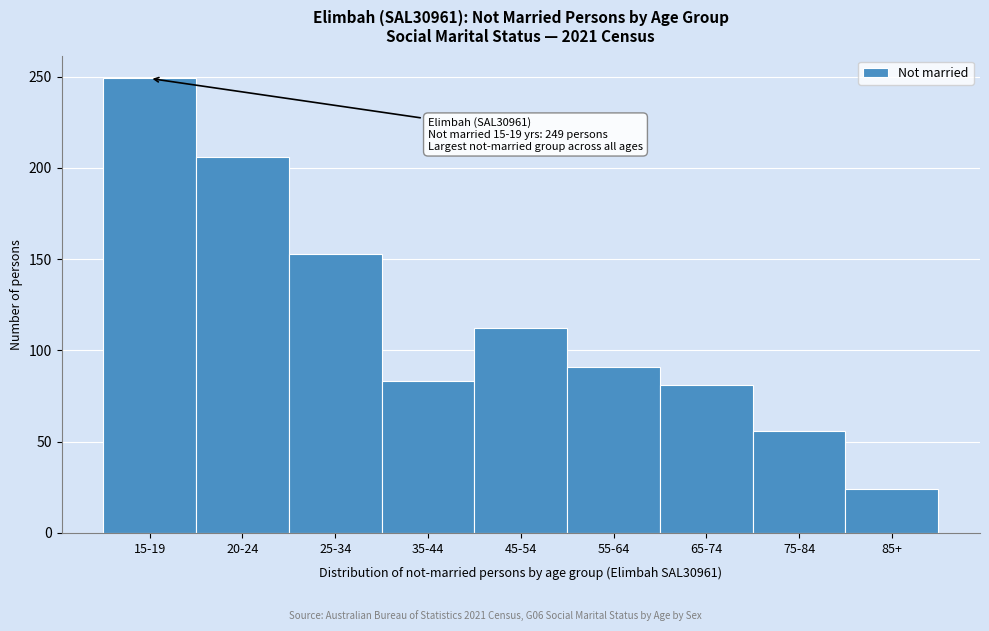

Reading left to right, extract all data points from this chart.

15-19=249	20-24=206	25-34=153	35-44=83	45-54=112	55-64=91	65-74=81	75-84=56	85+=24